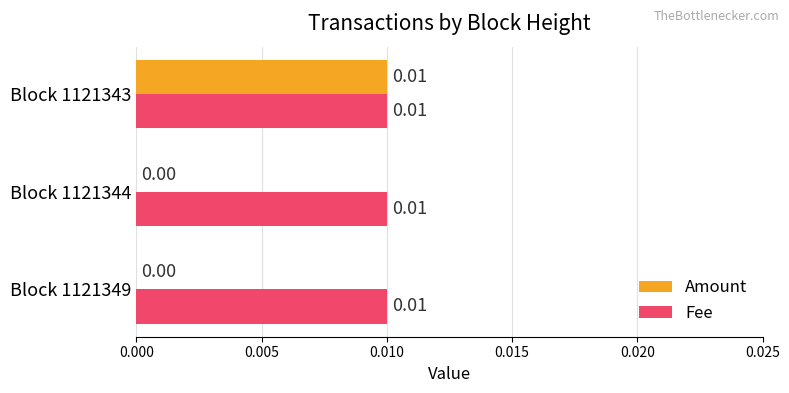

Is the value of Fee at Block 1121344 greater than the value of Amount at Block 1121349?

Yes